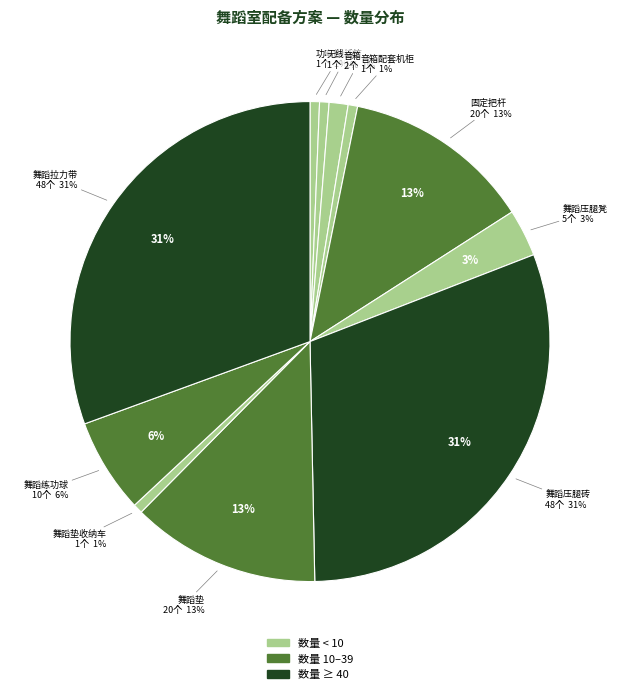

To the nearest percent, what is the difference between the largest and smallest slice percentages?

30%